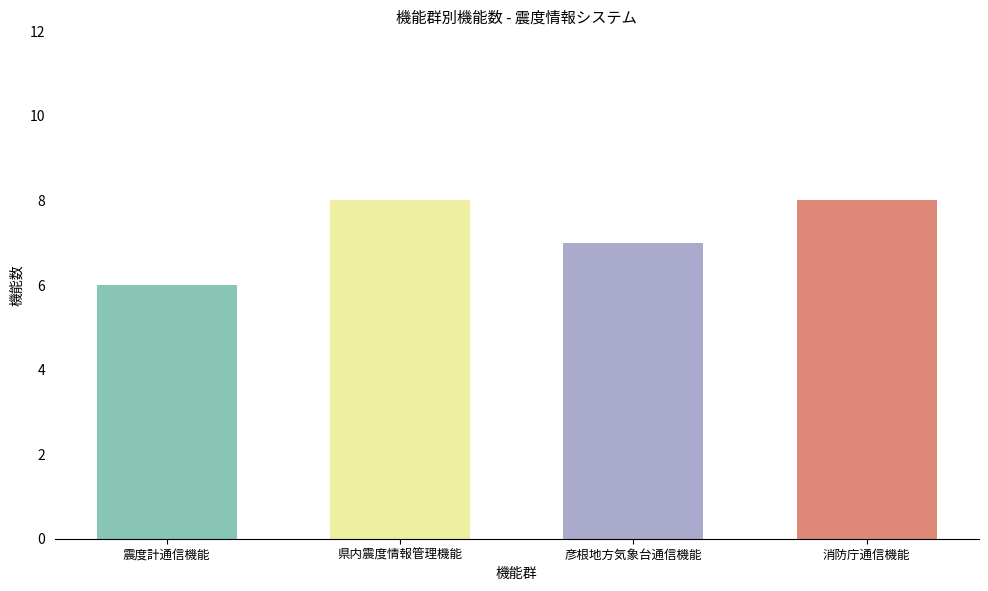

What is the label of the 1st bar from the left?

震度計通信機能